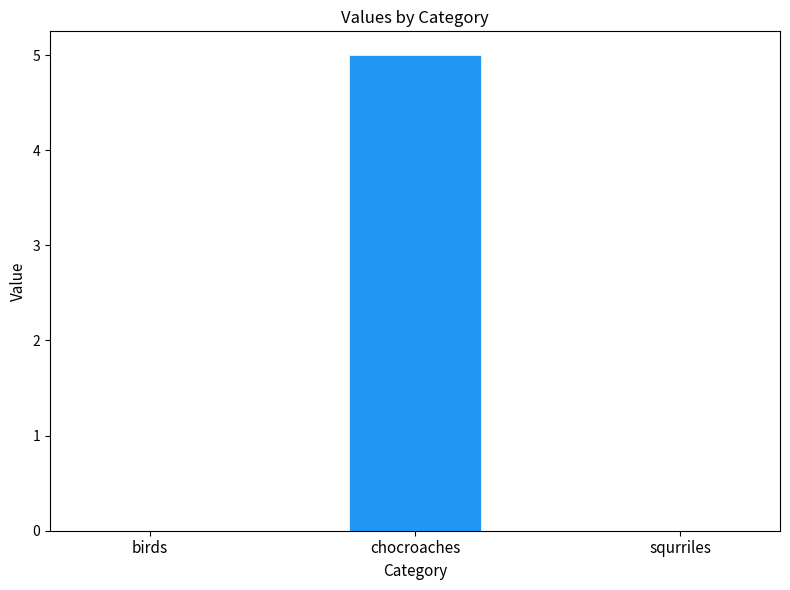

What is the sum of all values?

5